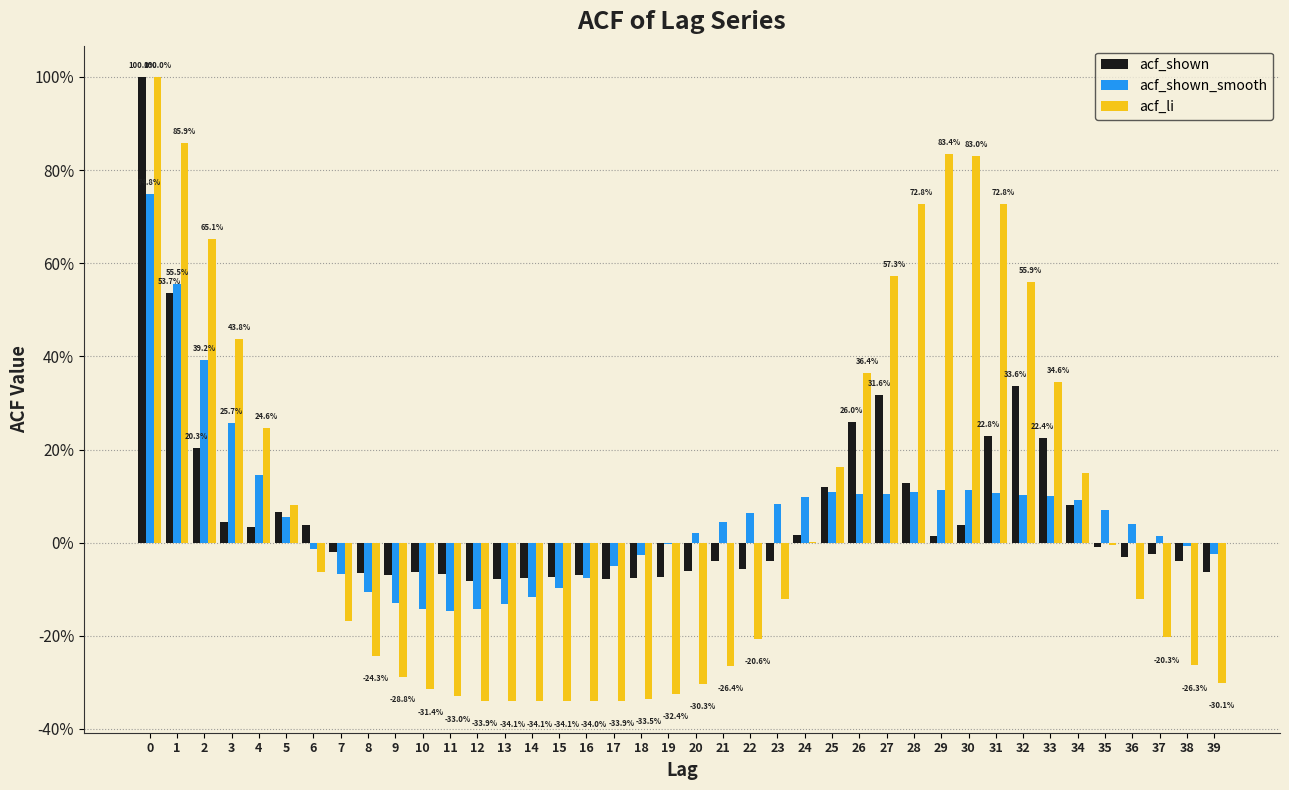

Are the bars horizontal?

No